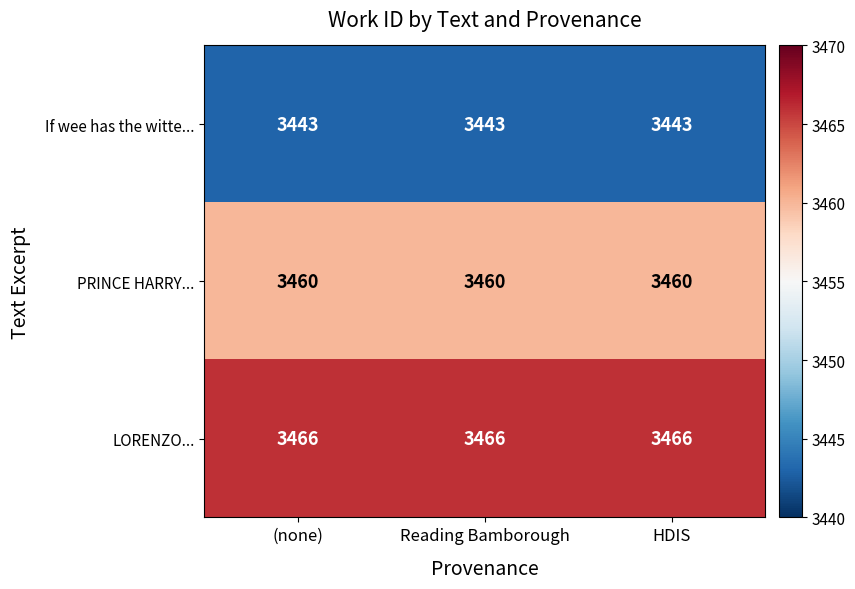

Which series has the largest total across all categories?

LORENZO...